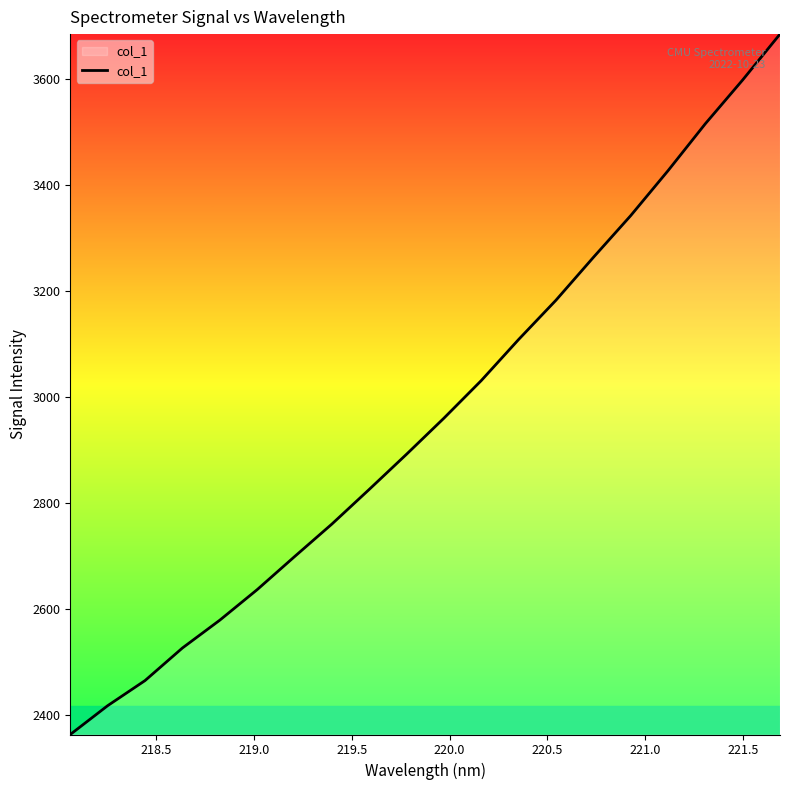

What is the greatest value displayed?

3684.2